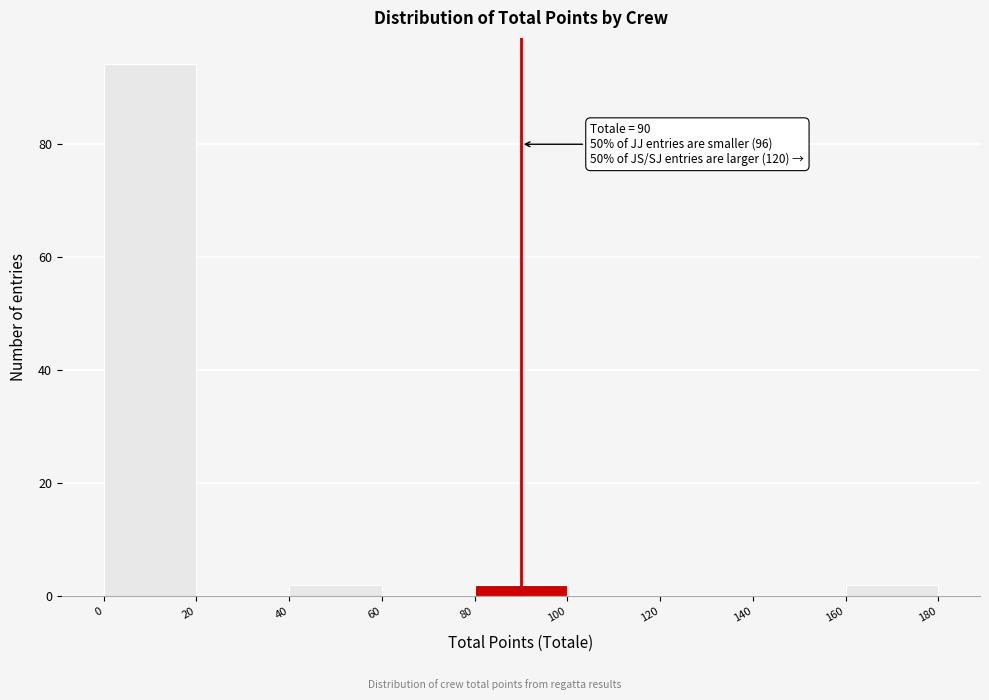

Which range on the x-axis has the tallest bar?

0 to 20